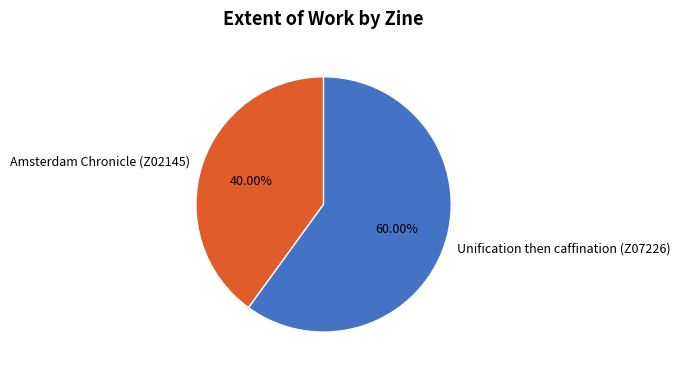

What percentage is the Amsterdam Chronicle (Z02145) slice, to the nearest percent?

40%